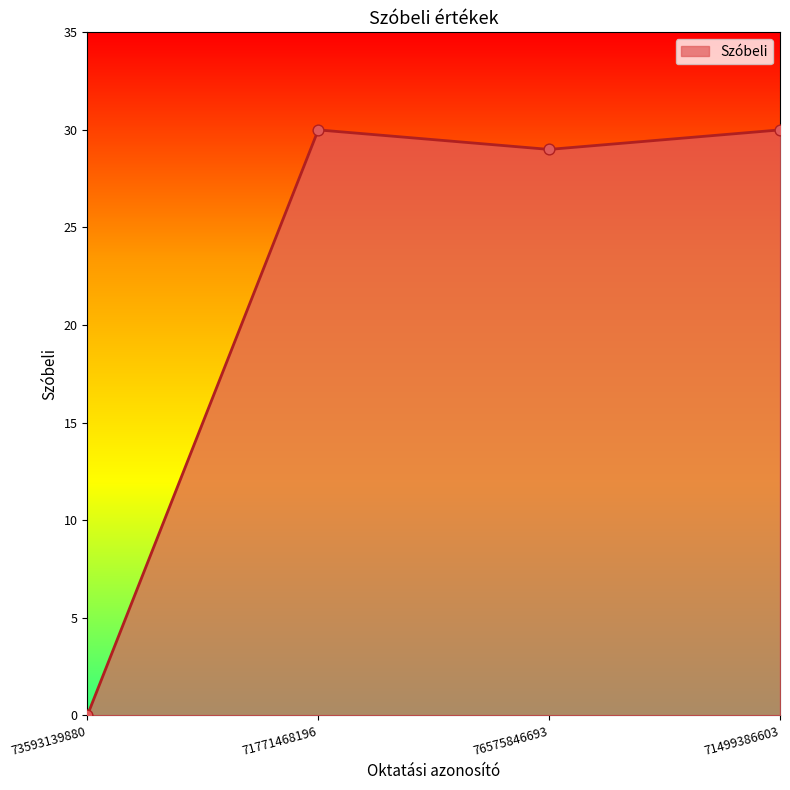

What is the ratio of the value at 71771468196 to the value at 71499386603?

1.0